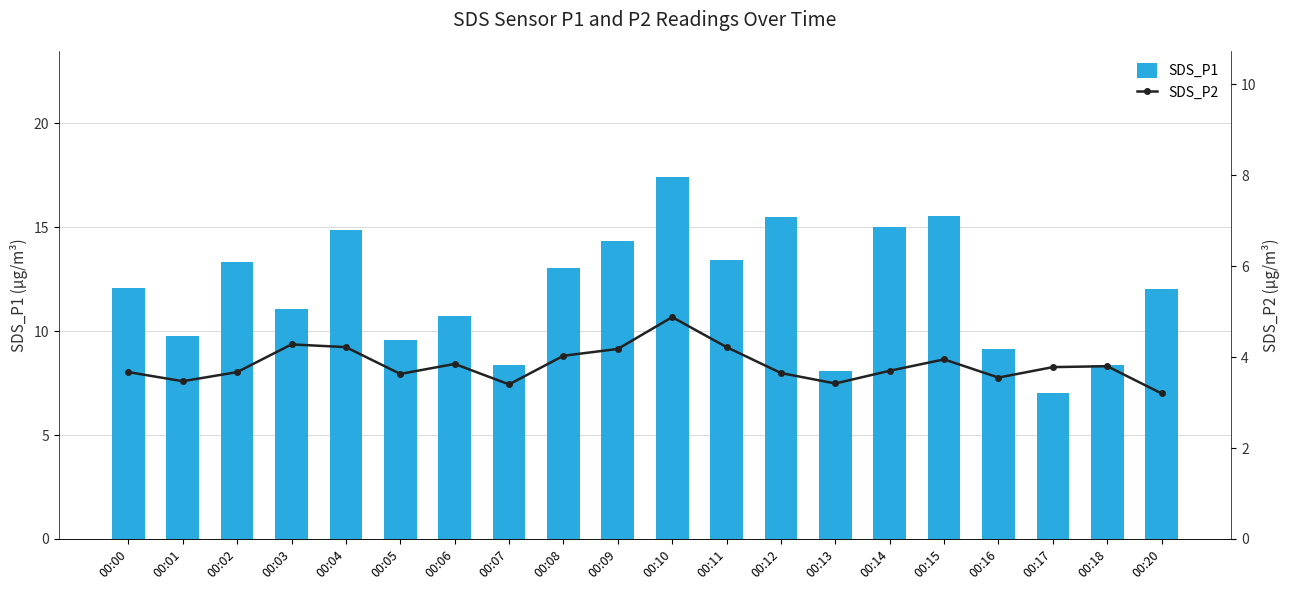

True or false: SDS_P1 has a value of 7.7 at 00:02.

False